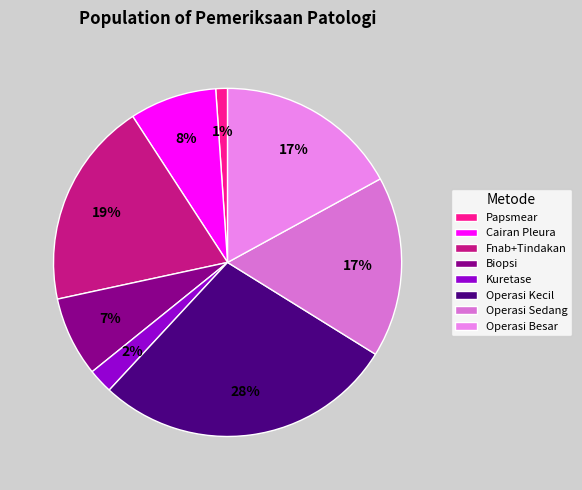

Is there a majority slice in this chart?

No